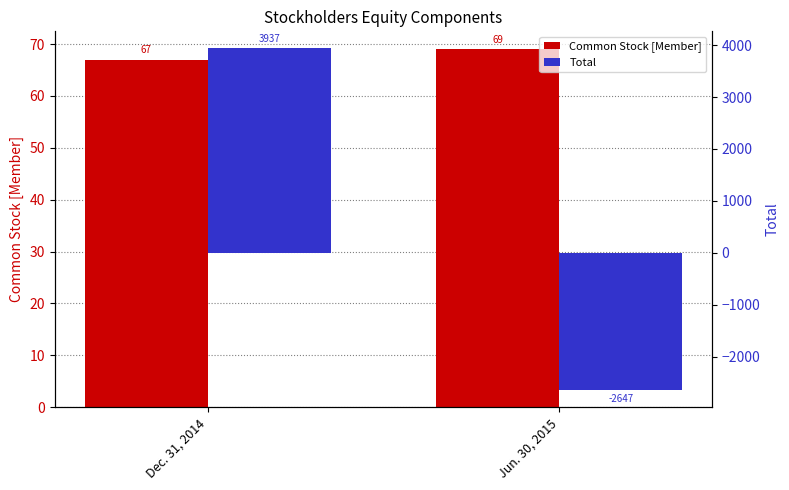

At which category does the chart reach its peak across all series?

Dec. 31, 2014